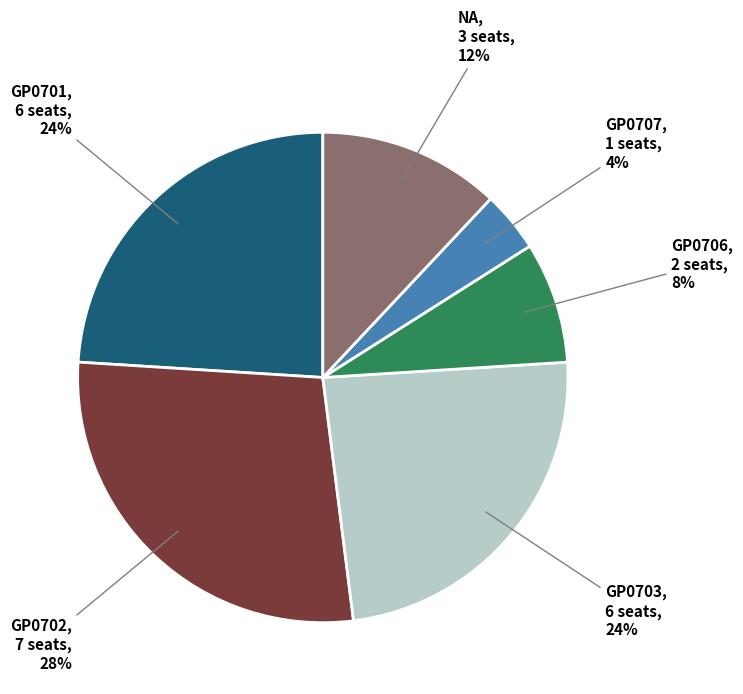

Which has a higher value, NA or GP0706?

NA